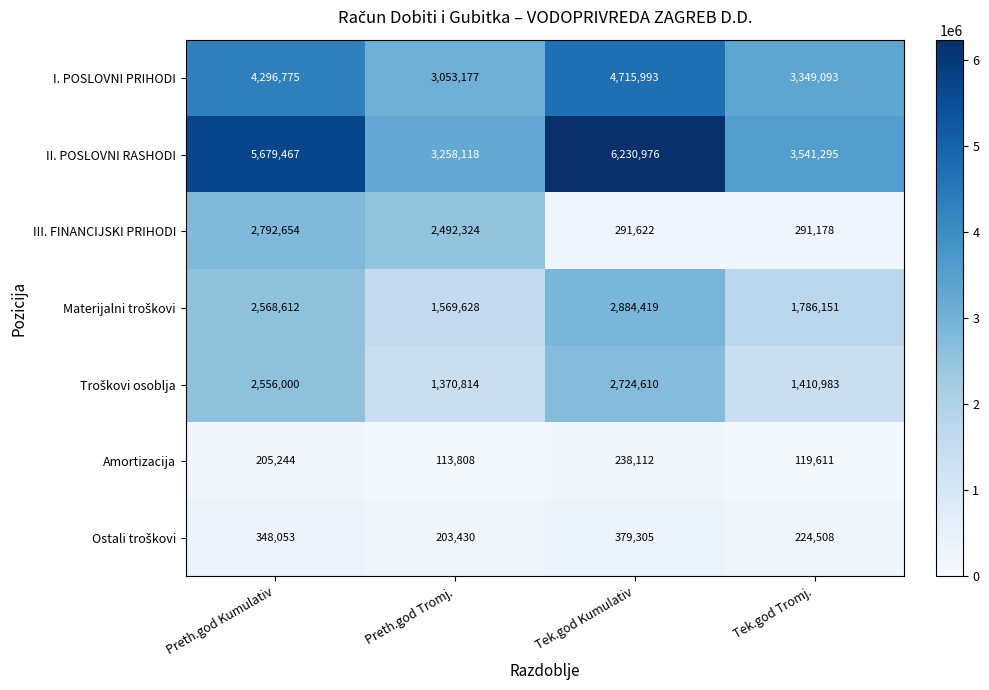

How many distinct data groups are displayed?

7